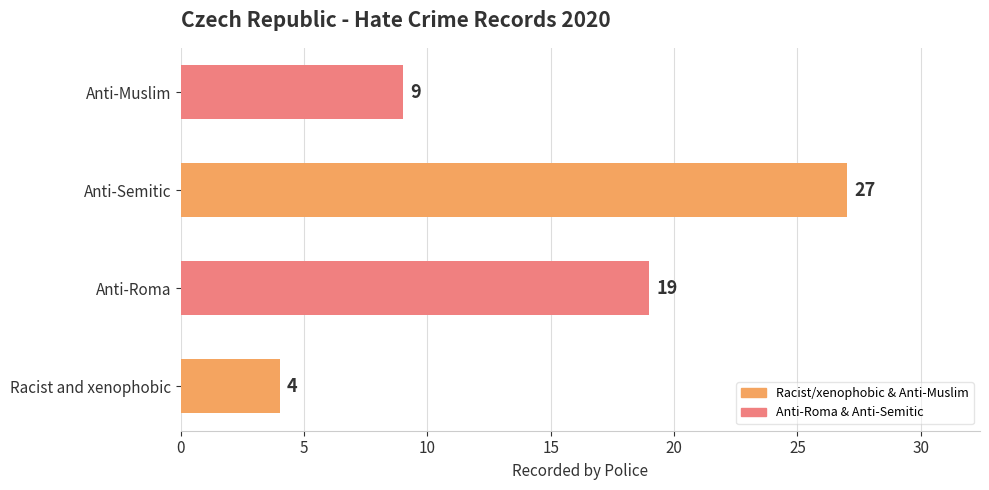

Count the values in the range 9 to 27.

3